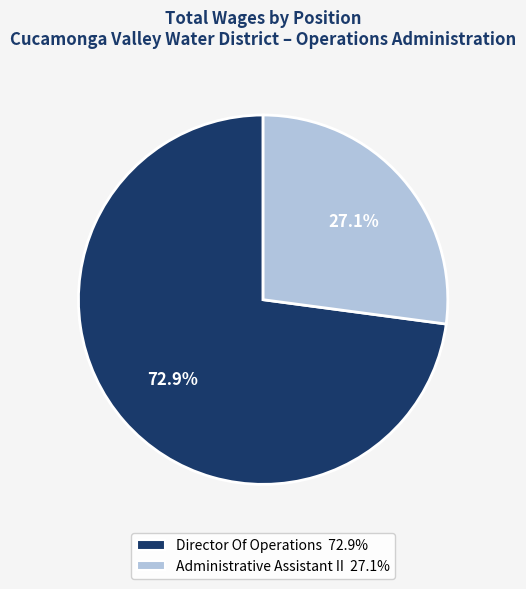

The Administrative Assistant II slice represents 36% of the pie. True or false?

False